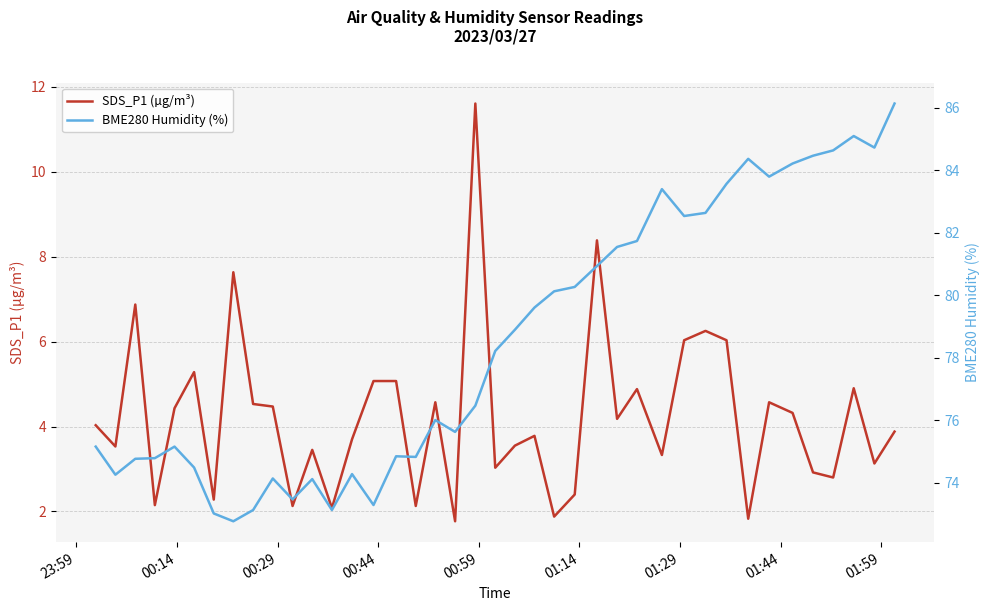

At how many categories does at least one series exceed 53?

40